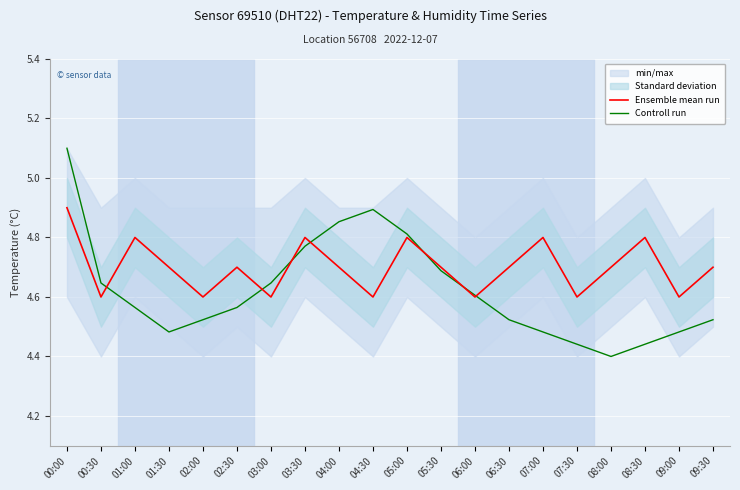

Which has a higher value, 01:30 or 02:00?

01:30